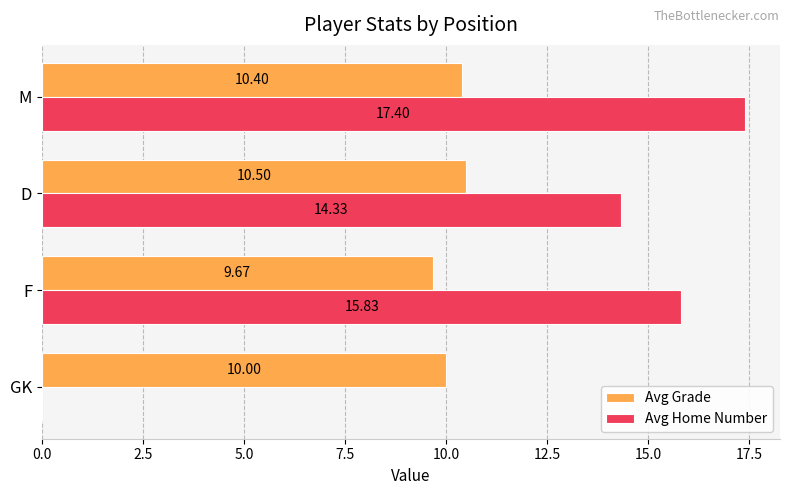

What is the sum of all Avg Home Number values?

47.6